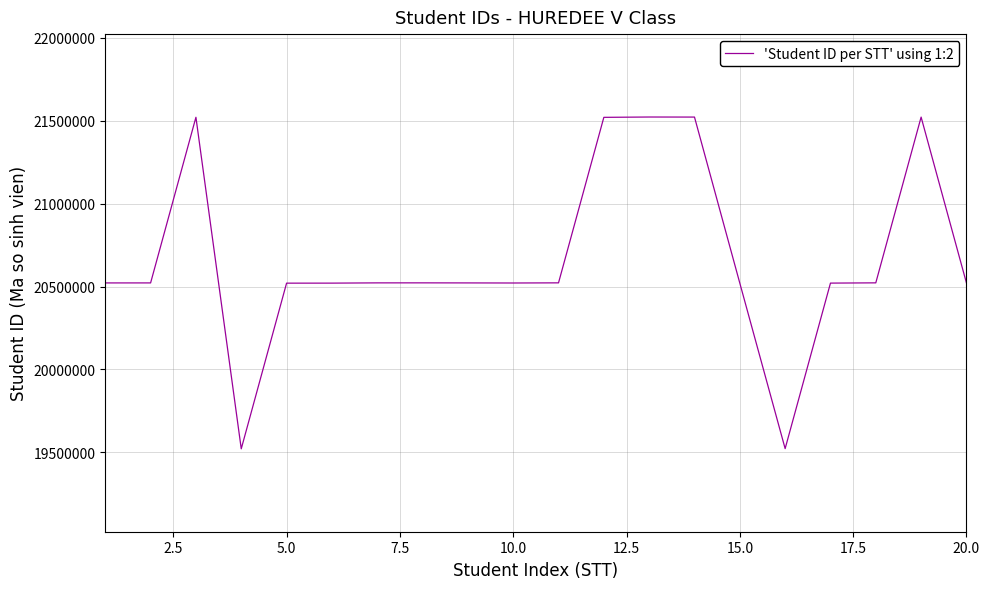

What is the smallest value displayed?

19521193